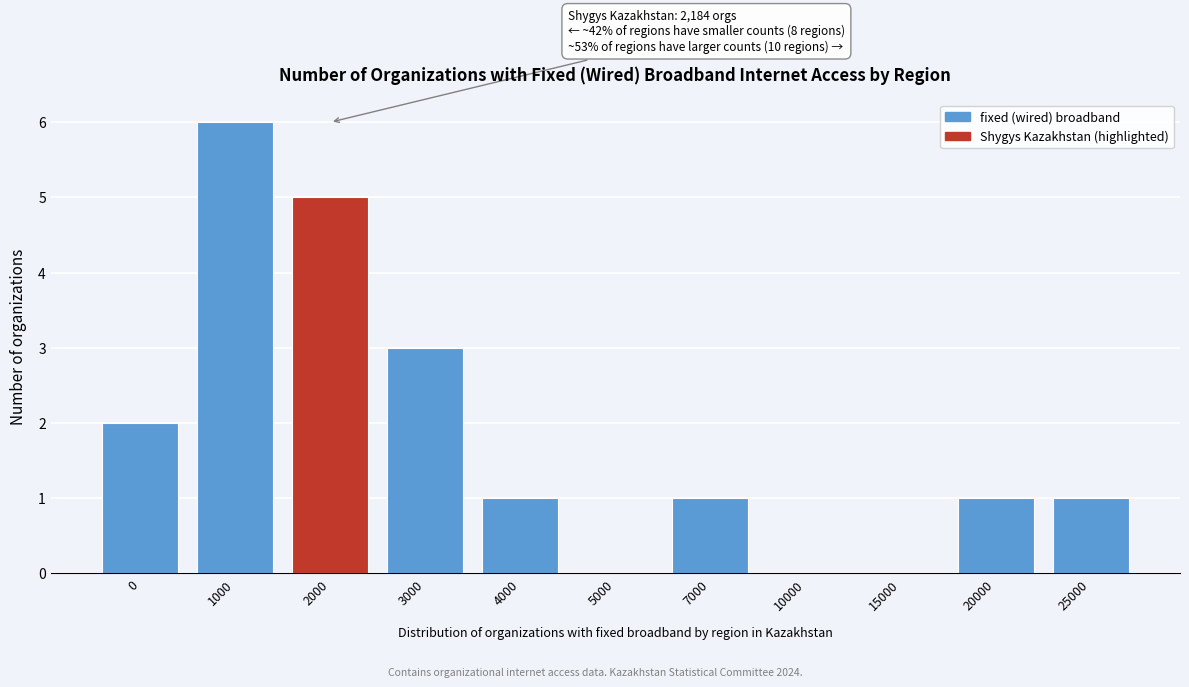

Reading left to right, transcribe all the data shown in this chart.

0=2	1000=6	2000=5	3000=3	4000=1	5000=0	7000=1	10000=0	15000=0	20000=1	25000=1